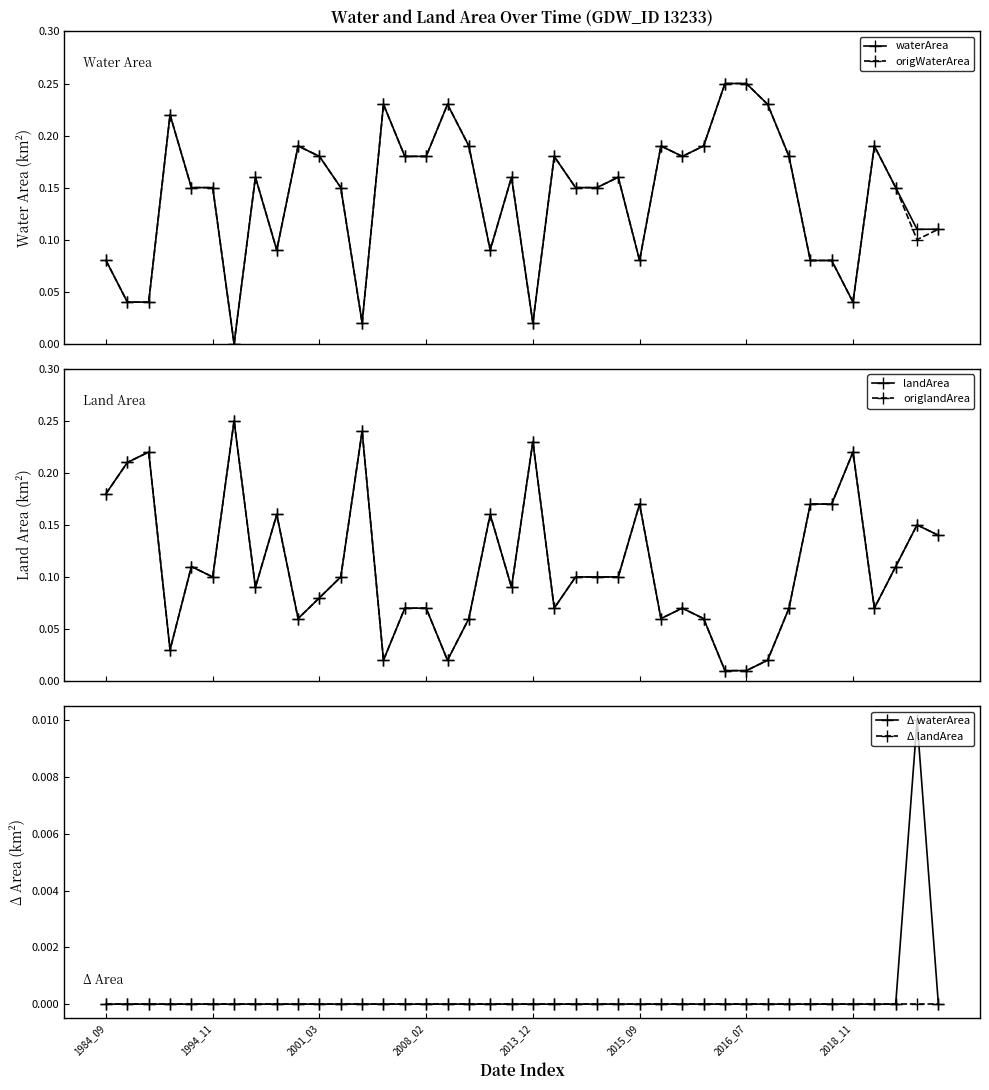

What are all the series names shown in the legend?

waterArea, origWaterArea, landArea, origlandArea, Δ waterArea, Δ landArea